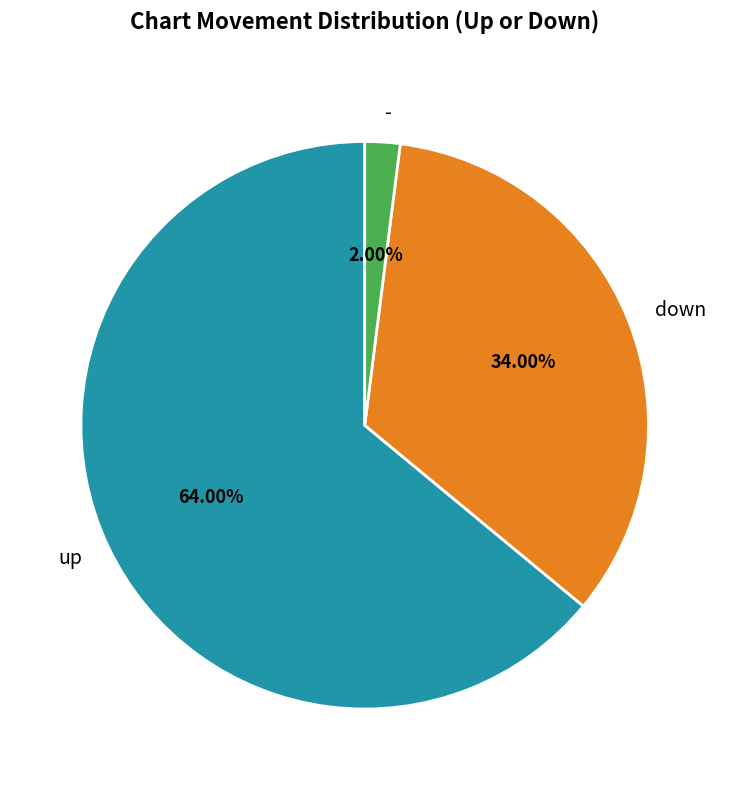

To the nearest percent, what is the average slice percentage?

33%